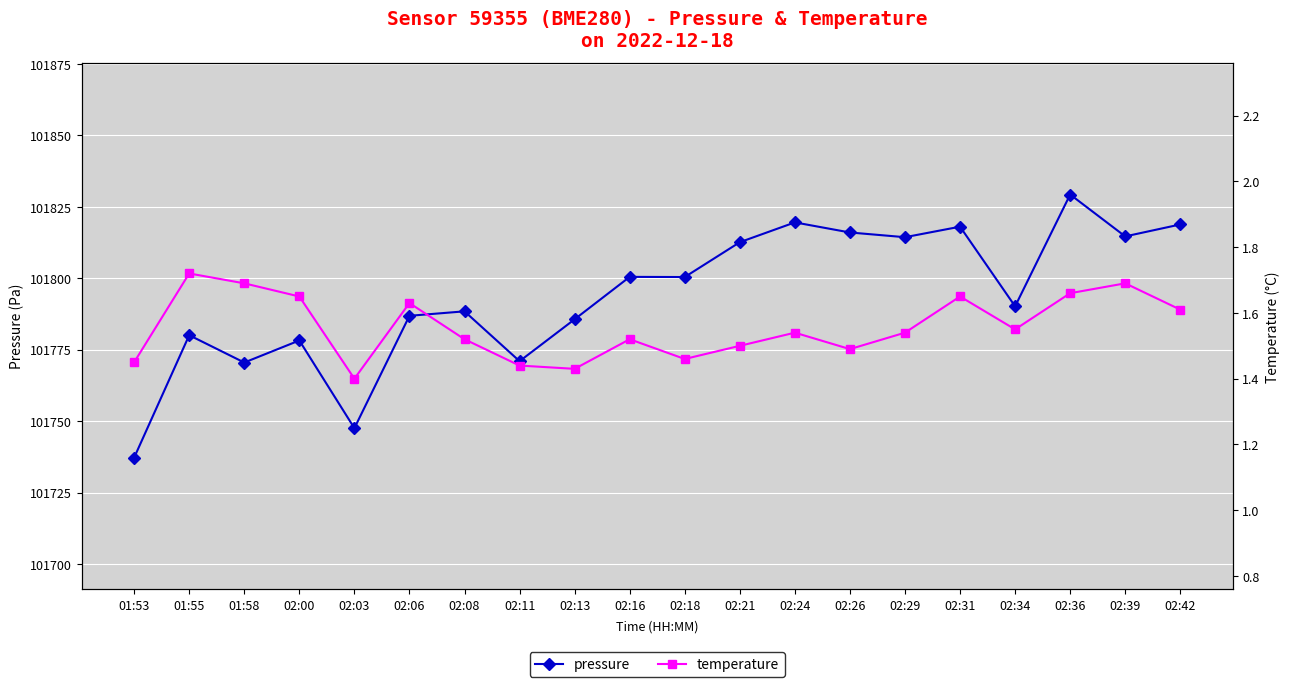

Reading left to right, extract all data points from this chart.

pressure: 01:53=101737.2	01:55=101780.1	01:58=101770.5	02:00=101778.2	02:03=101747.6	02:06=101786.9	02:08=101788.4	02:11=101771.0	02:13=101785.7	02:16=101800.5	02:18=101800.4	02:21=101812.6	02:24=101819.6	02:26=101816.0	02:29=101814.4	02:31=101818.1	02:34=101790.2	02:36=101829.3	02:39=101814.7	02:42=101818.8
temperature: 01:53=1.4	01:55=1.7	01:58=1.7	02:00=1.6	02:03=1.4	02:06=1.6	02:08=1.5	02:11=1.4	02:13=1.4	02:16=1.5	02:18=1.5	02:21=1.5	02:24=1.5	02:26=1.5	02:29=1.5	02:31=1.6	02:34=1.6	02:36=1.7	02:39=1.7	02:42=1.6